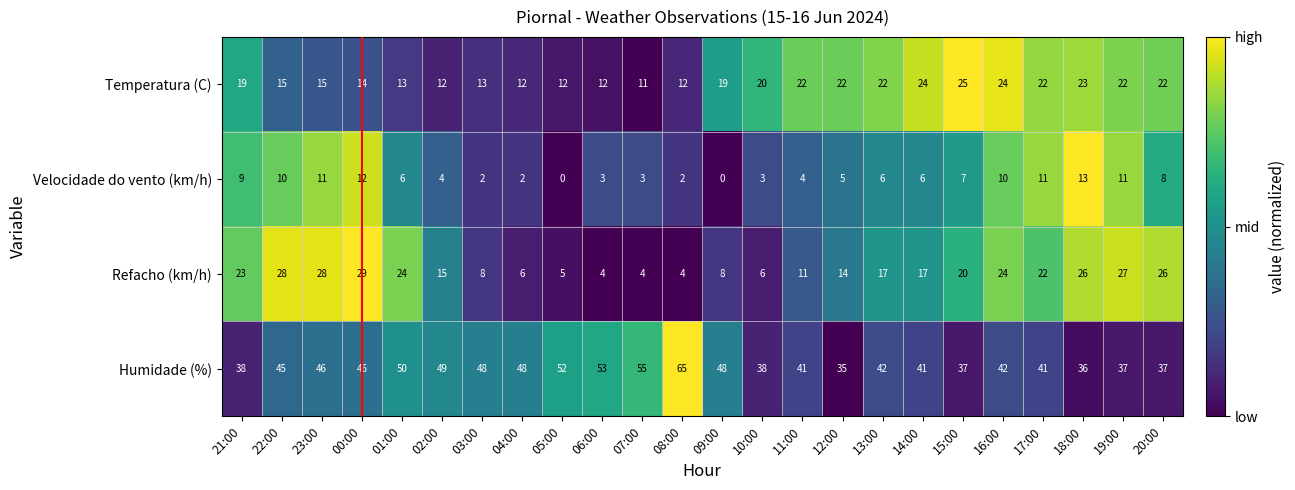

Rank the series by their maximum value, from lowest to highest.

Velocidade do vento (km/h), Temperatura (C), Refacho (km/h), Humidade (%)